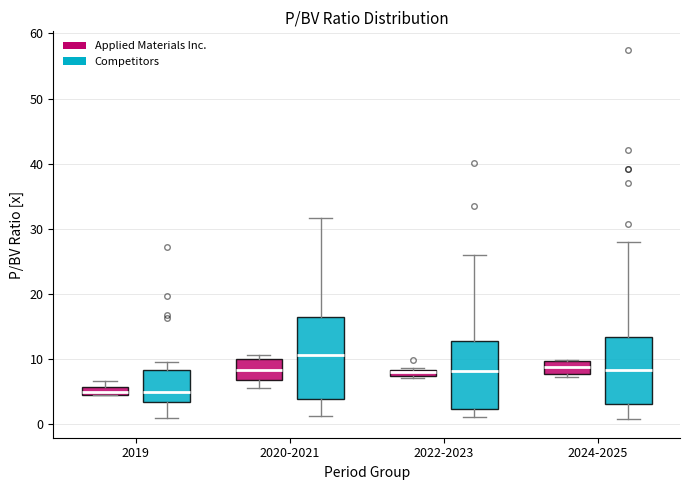

Where is the lower edge of the box for 2024-2025 (Competitors) on the y-axis? The values are not printed on the chart, so give them approximately, as read against the axis.

3